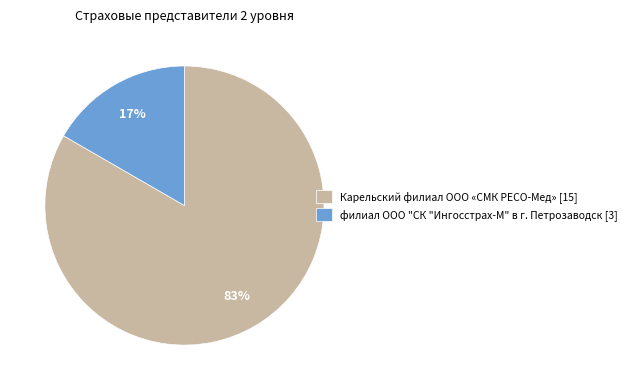

How many segments does this pie chart have?

2